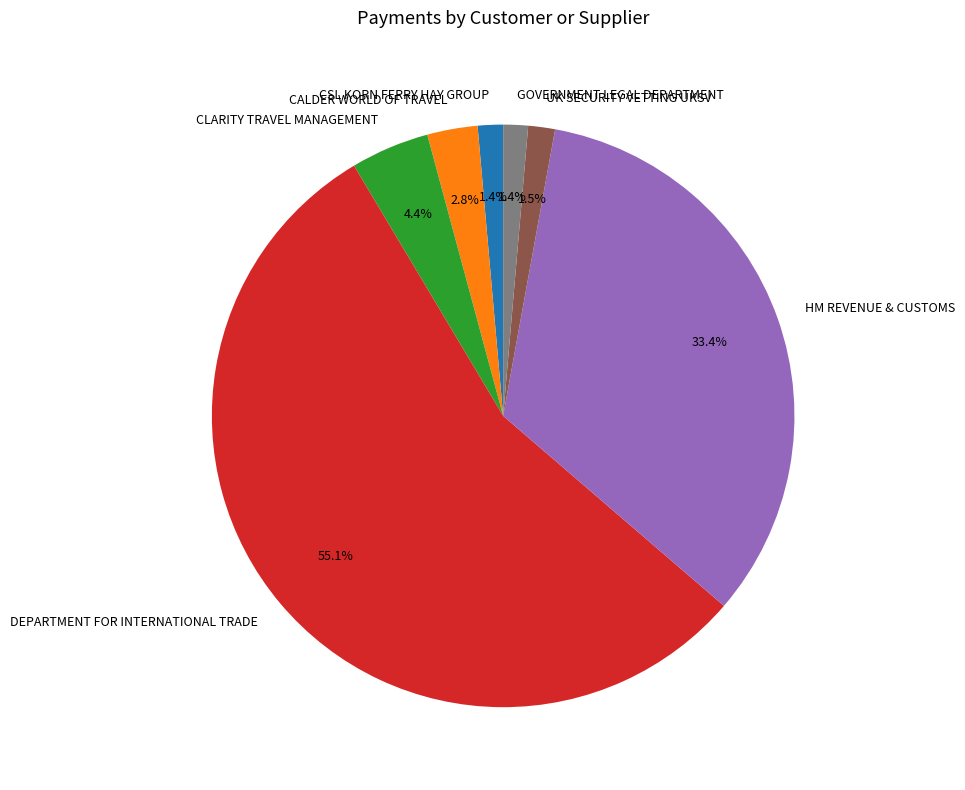

Is it true that CLARITY TRAVEL MANAGEMENT is 4% of the pie?

True